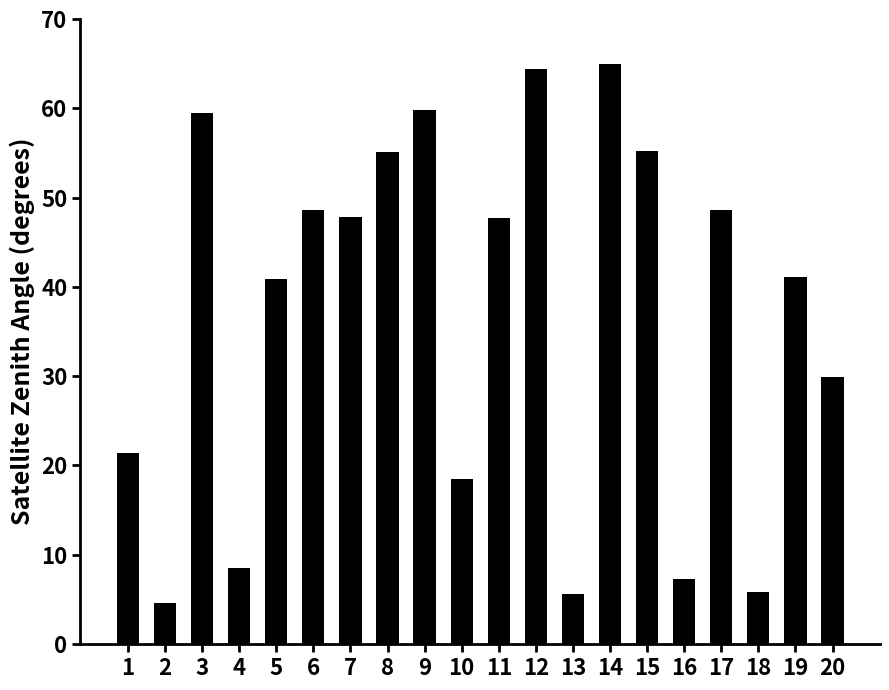

What is the change in value from 8 to 9?

+4.8